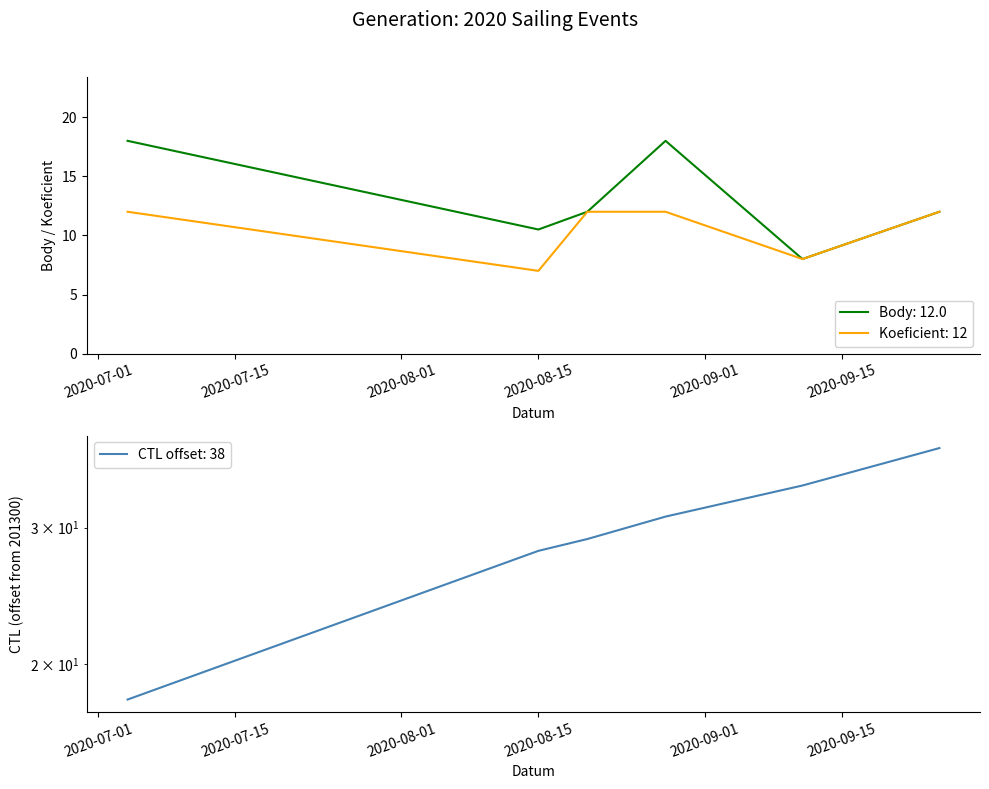

What are all the series names shown in the legend?

Body, Koeficient, CTL